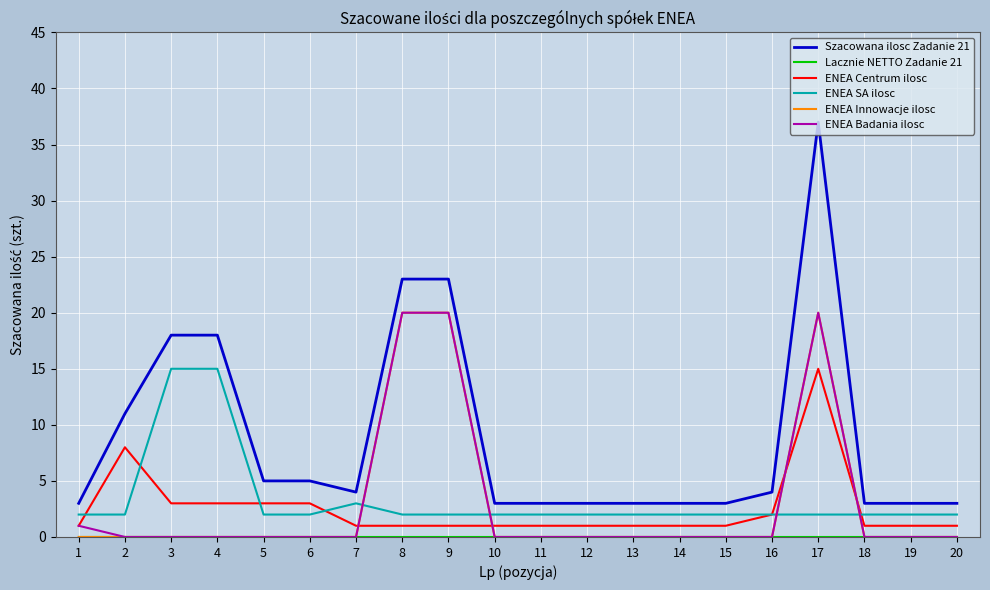

True or false: Szacowana ilosc Zadanie 21 has a value of 4 at 7.

True